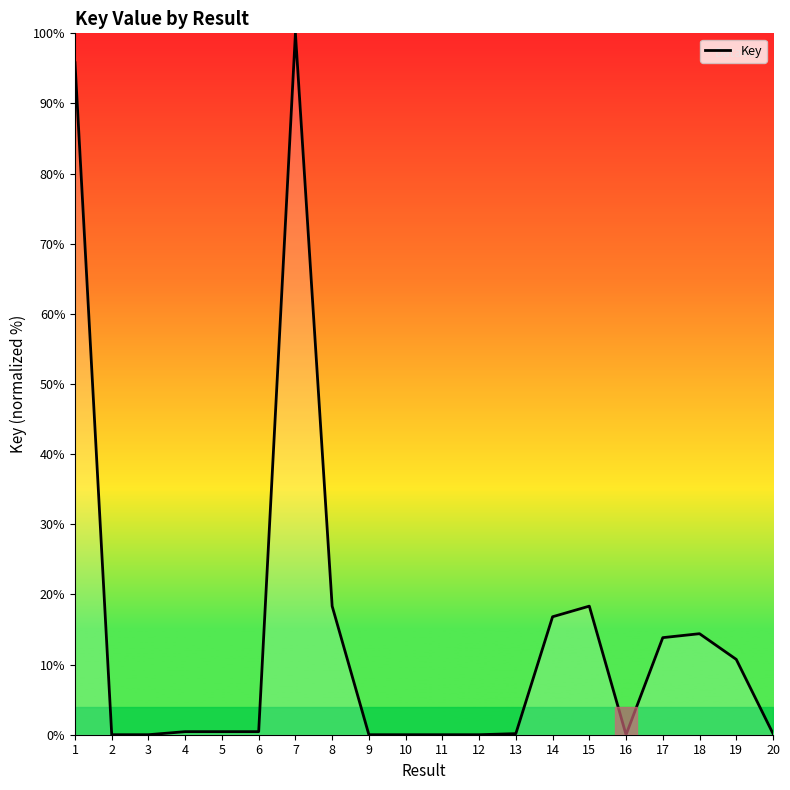

Which category has the highest value across all series?

7